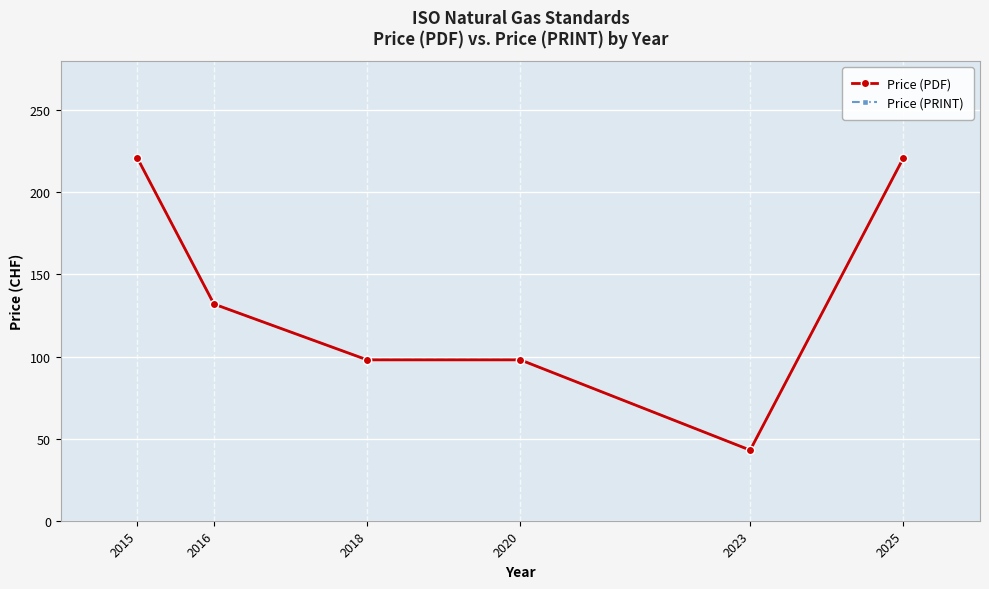

At how many categories does at least one series exceed 215?

2